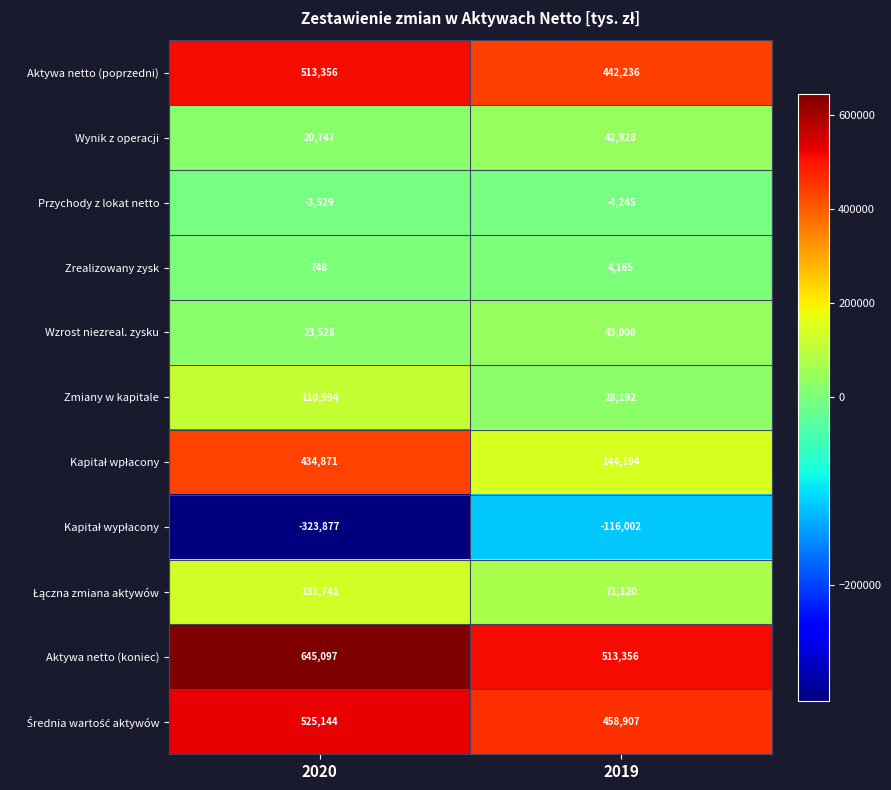

What is the difference between the Zrealizowany zysk values at 2020 and 2019?

3417